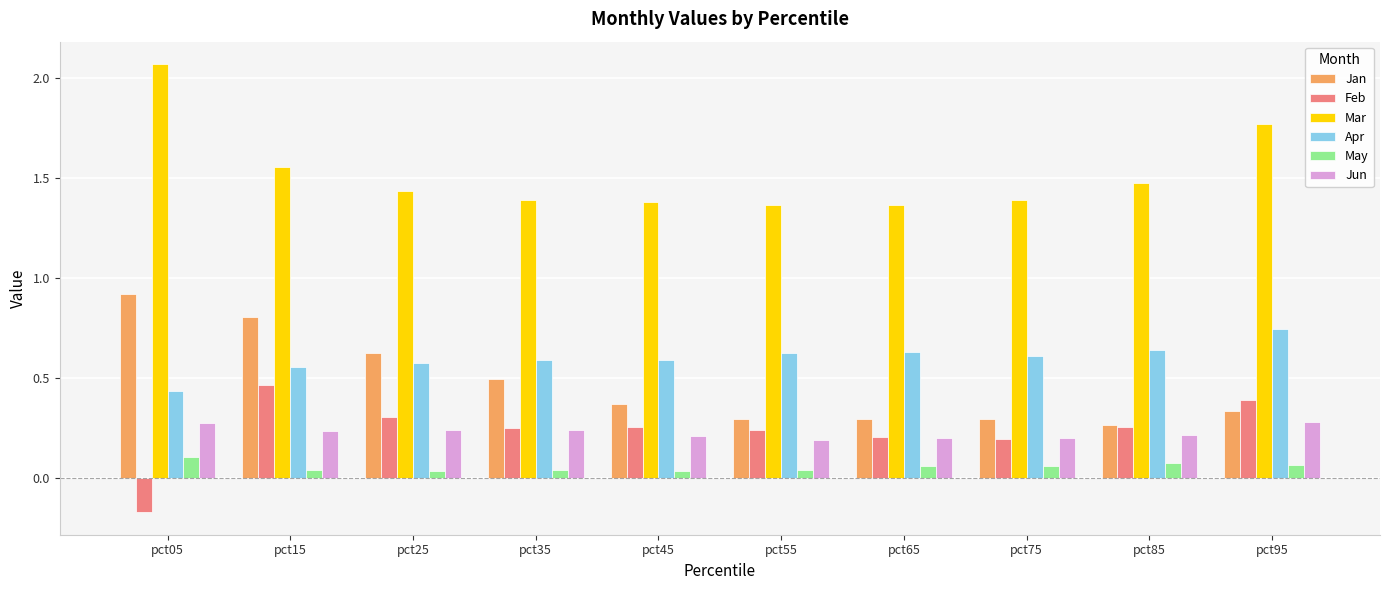

Is it true that Mar equals 0.5 at pct15?

False